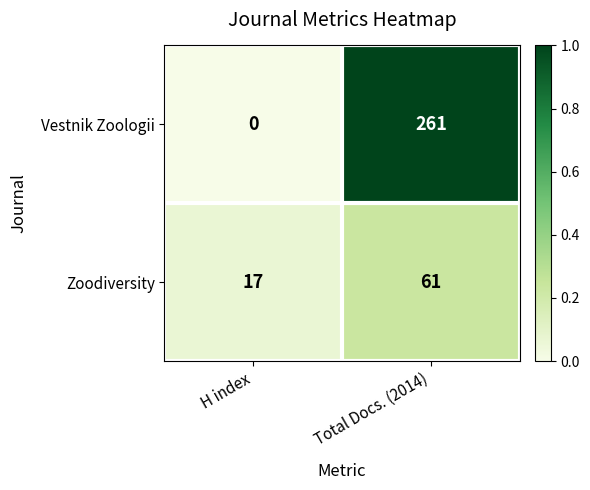

What is the sum of all Zoodiversity values?

78